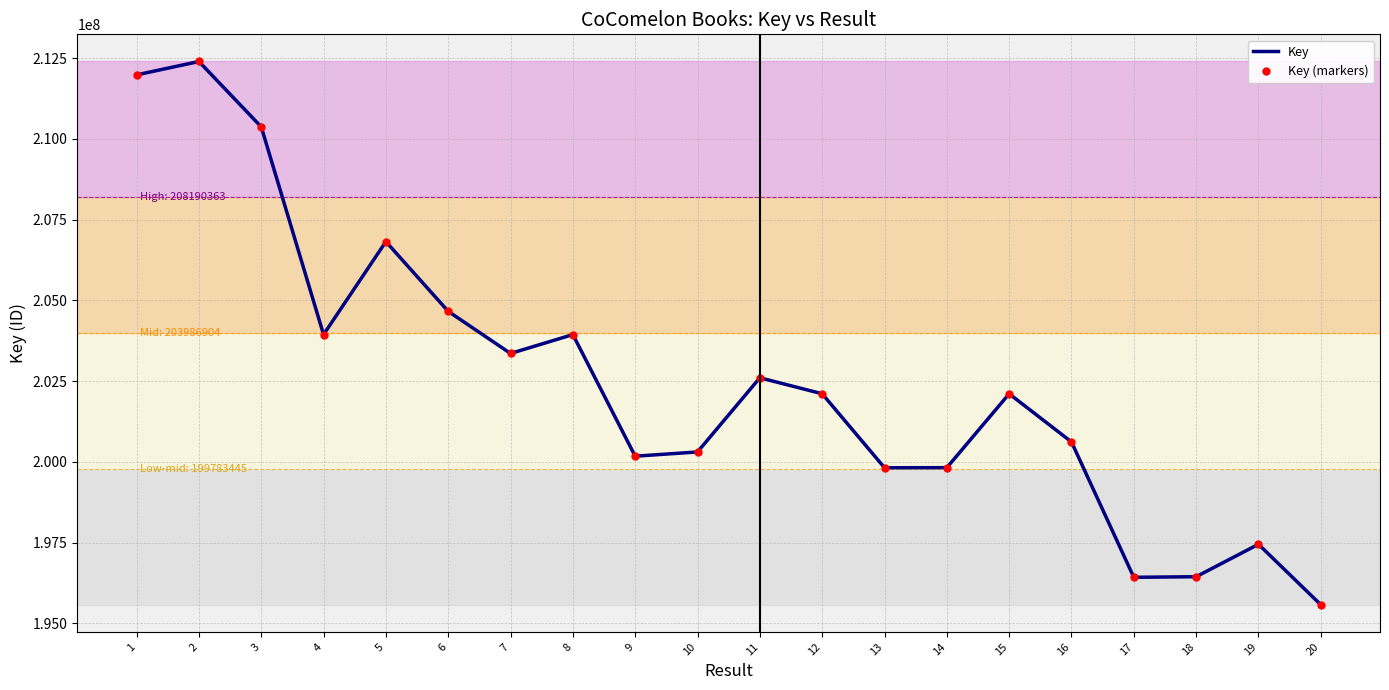

What is the sum of all Key (markers) values?

4050944943